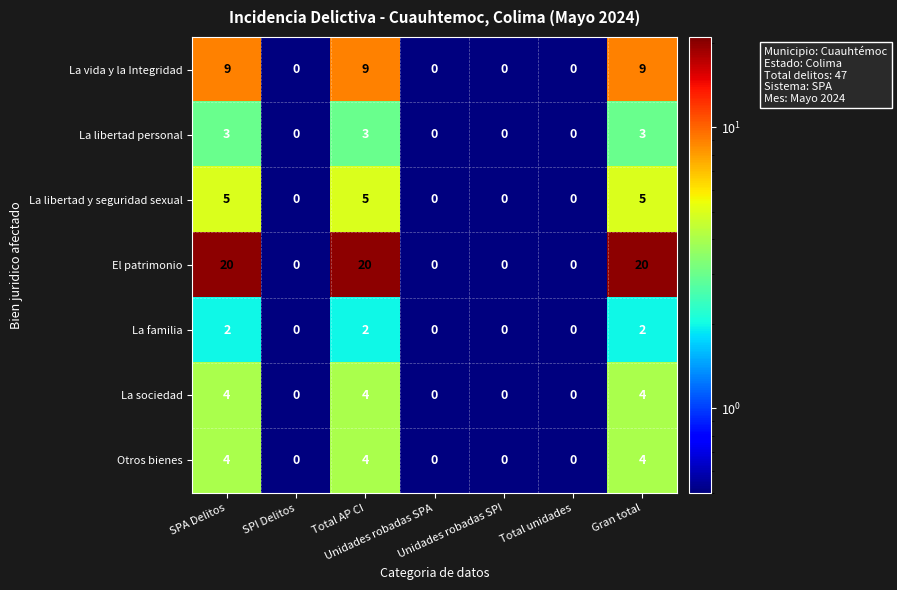

Which series has the largest range (max minus min)?

El patrimonio